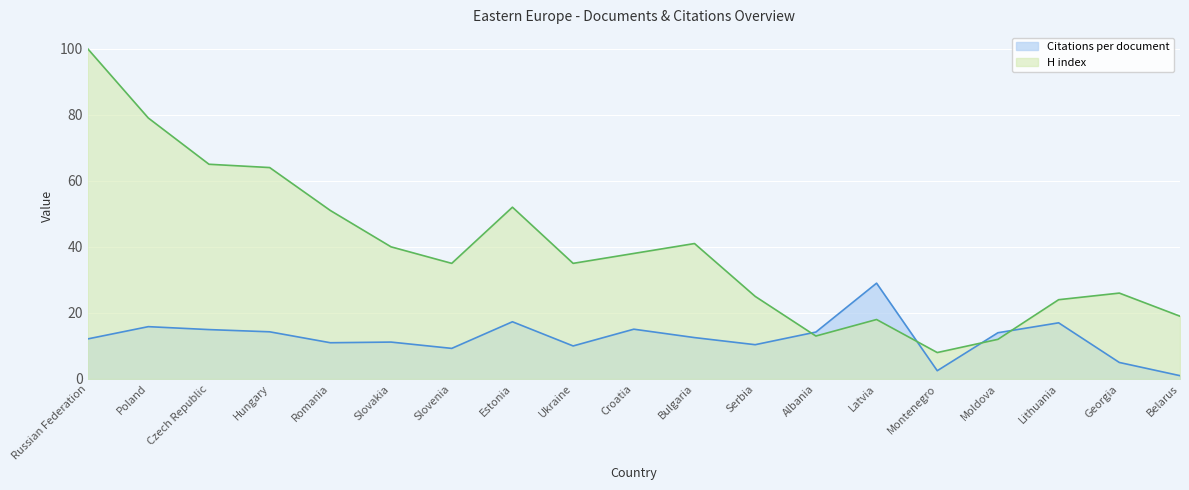

True or false: H index (line) has a value of 26.0 at Georgia.

True